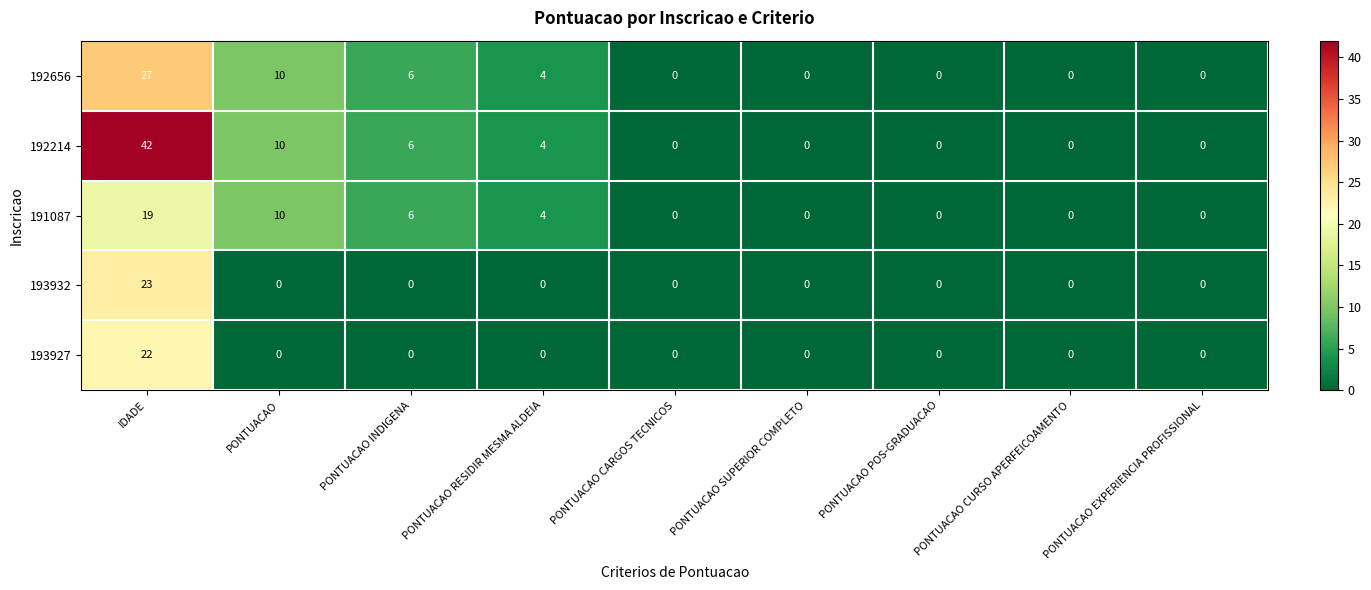

What is the sum of all 191087 values?

39